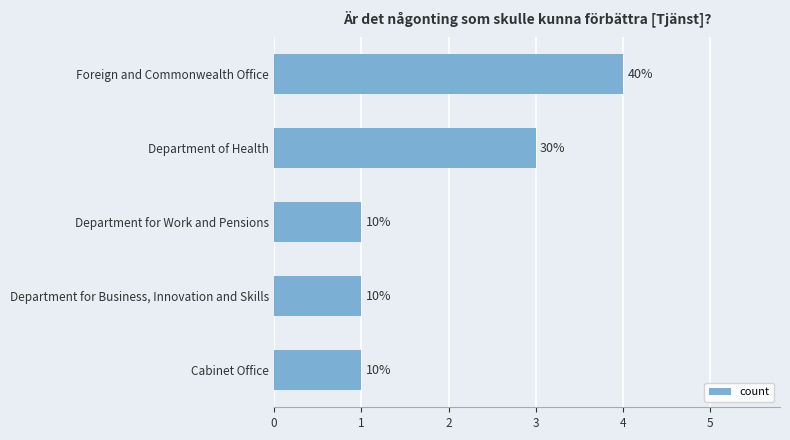

Are the bars horizontal?

Yes